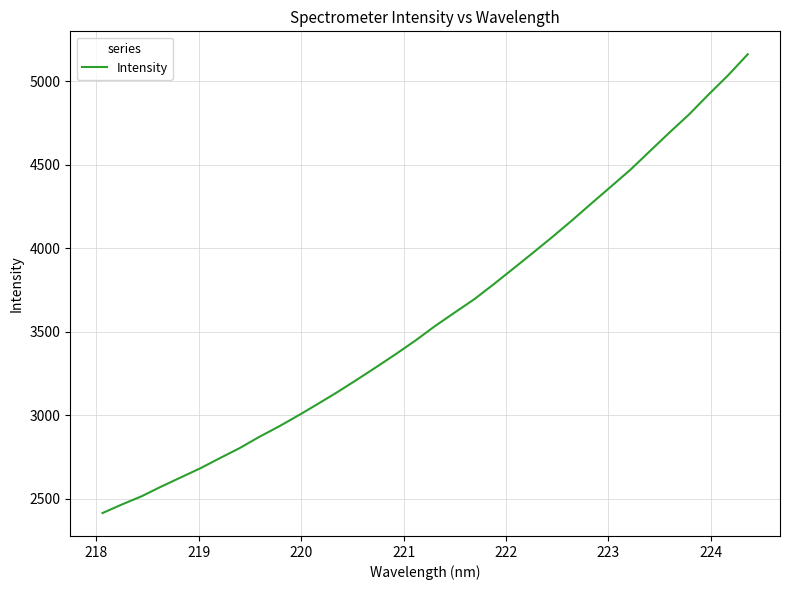

What is the minimum value shown in the chart?

2415.1